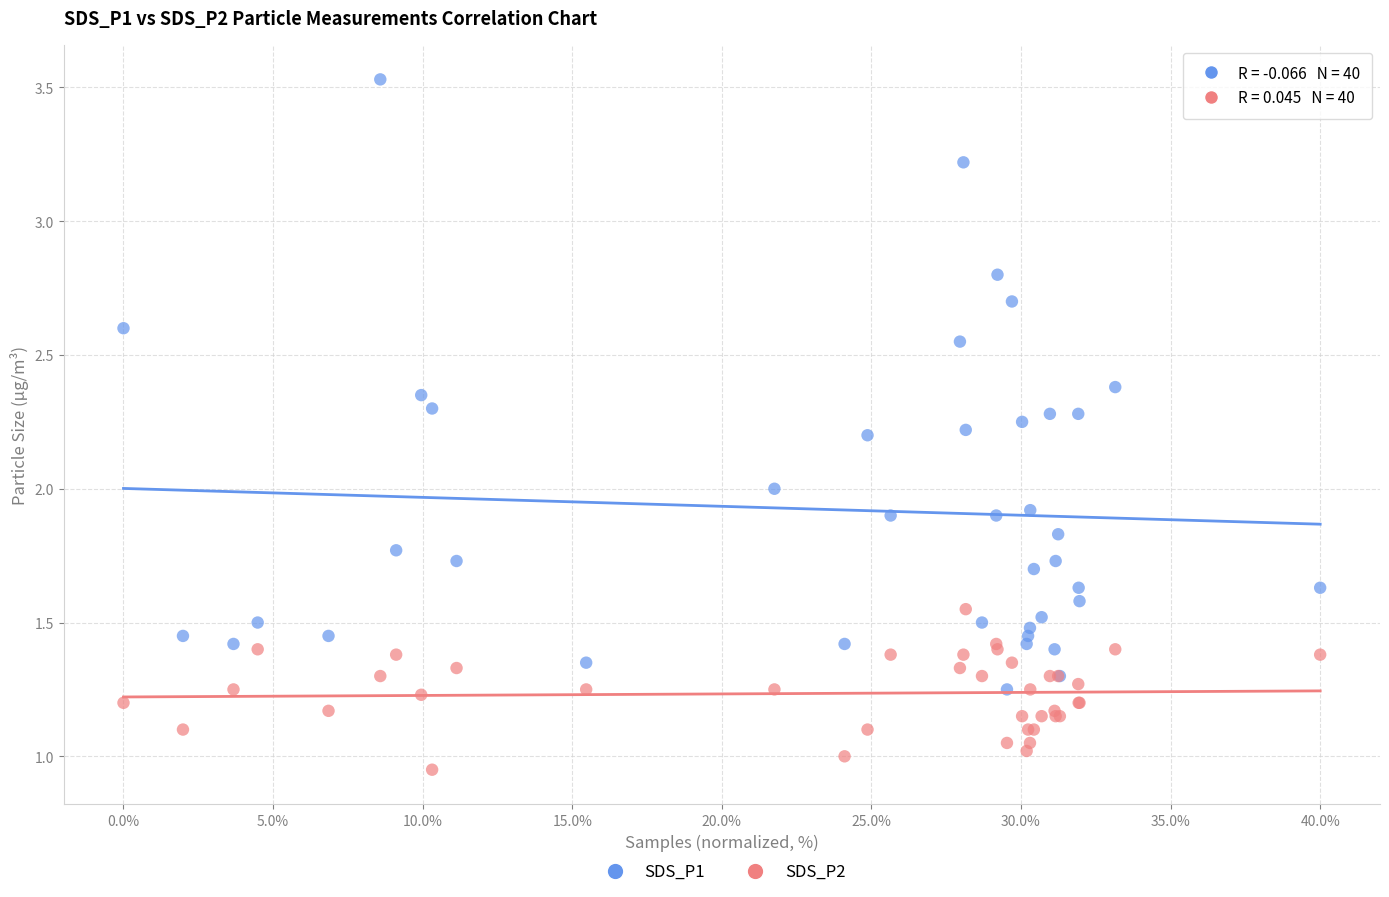

Which series contains the highest Y value?

SDS_P1